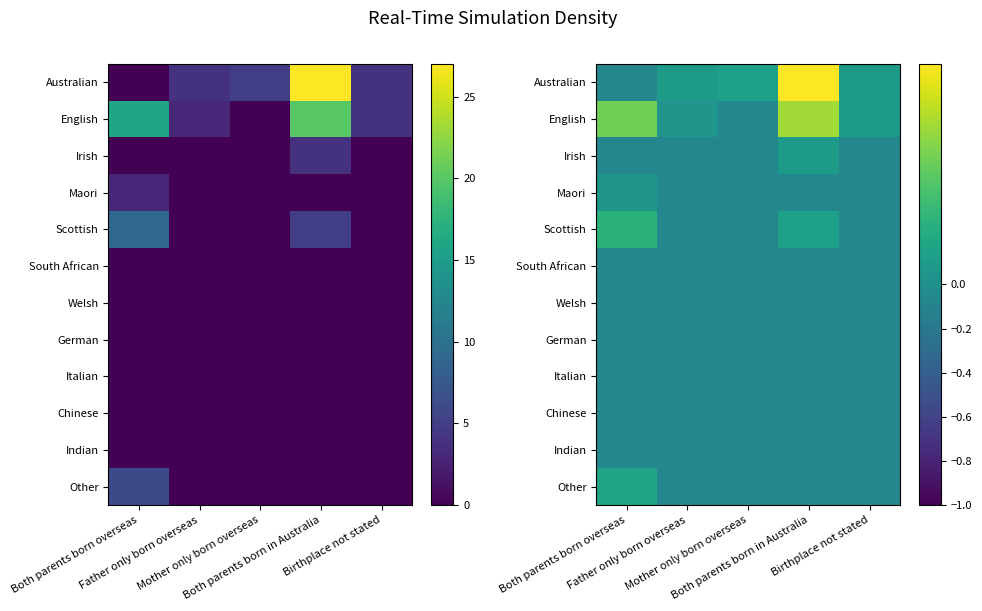

At which label does Welsh reach its minimum?

Both parents born overseas